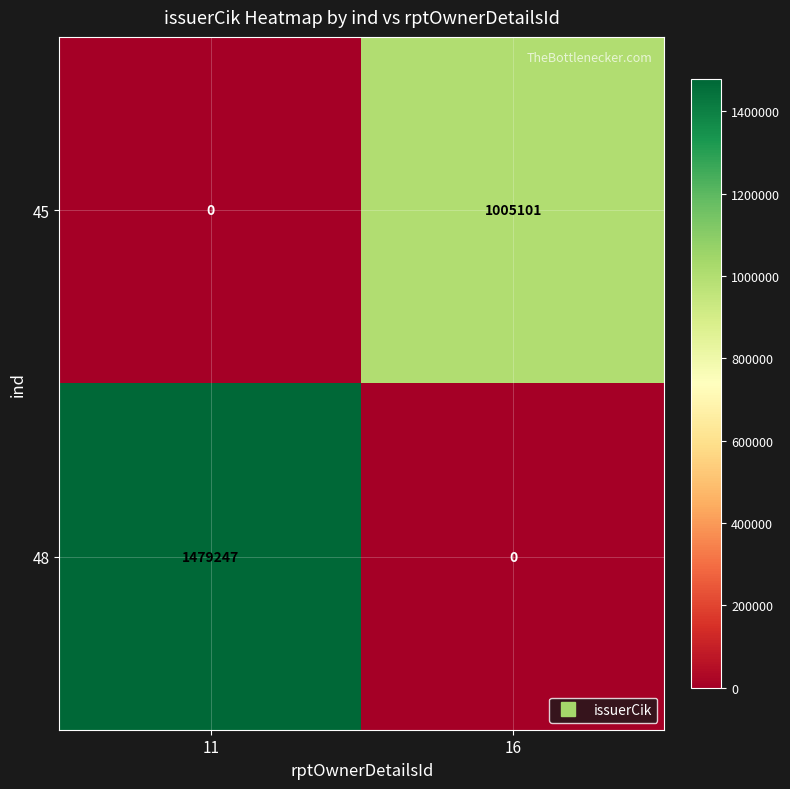

How many series are shown in this chart?

2